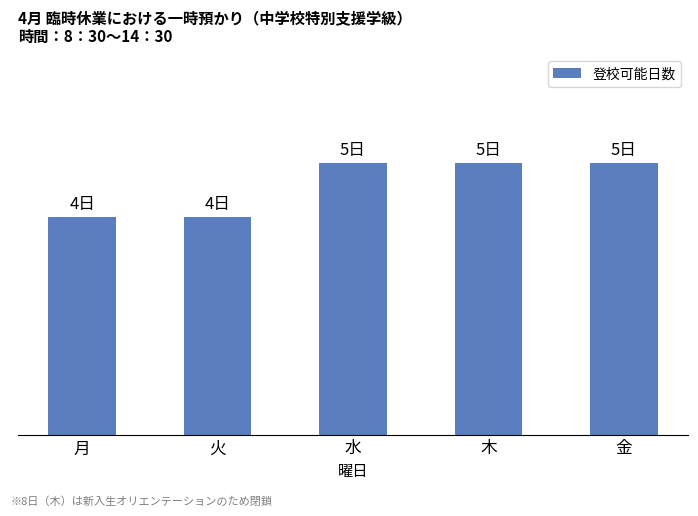

What is the label of the 3rd bar from the left?

水